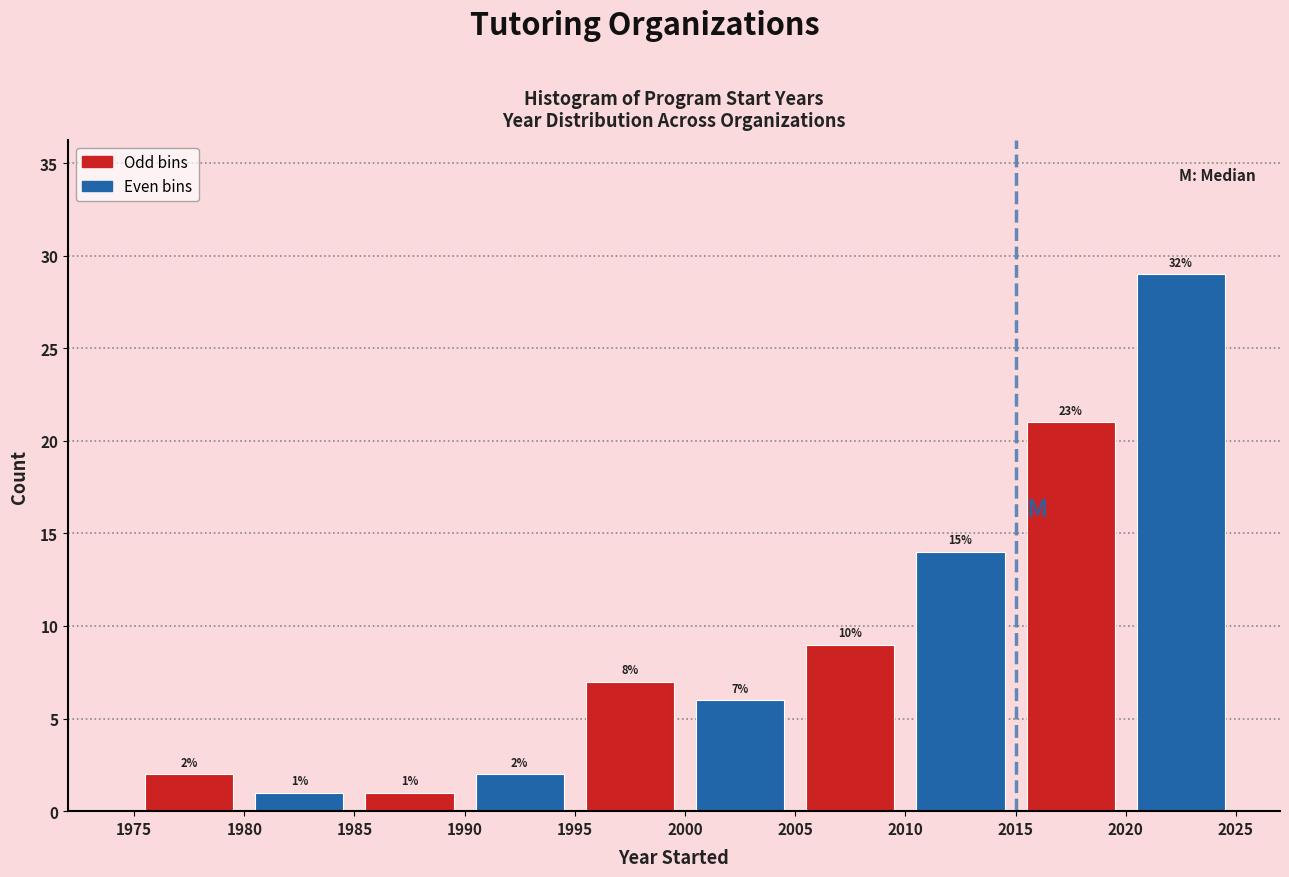

Over which range of the x-axis is the bar tallest?

2020 to 2025